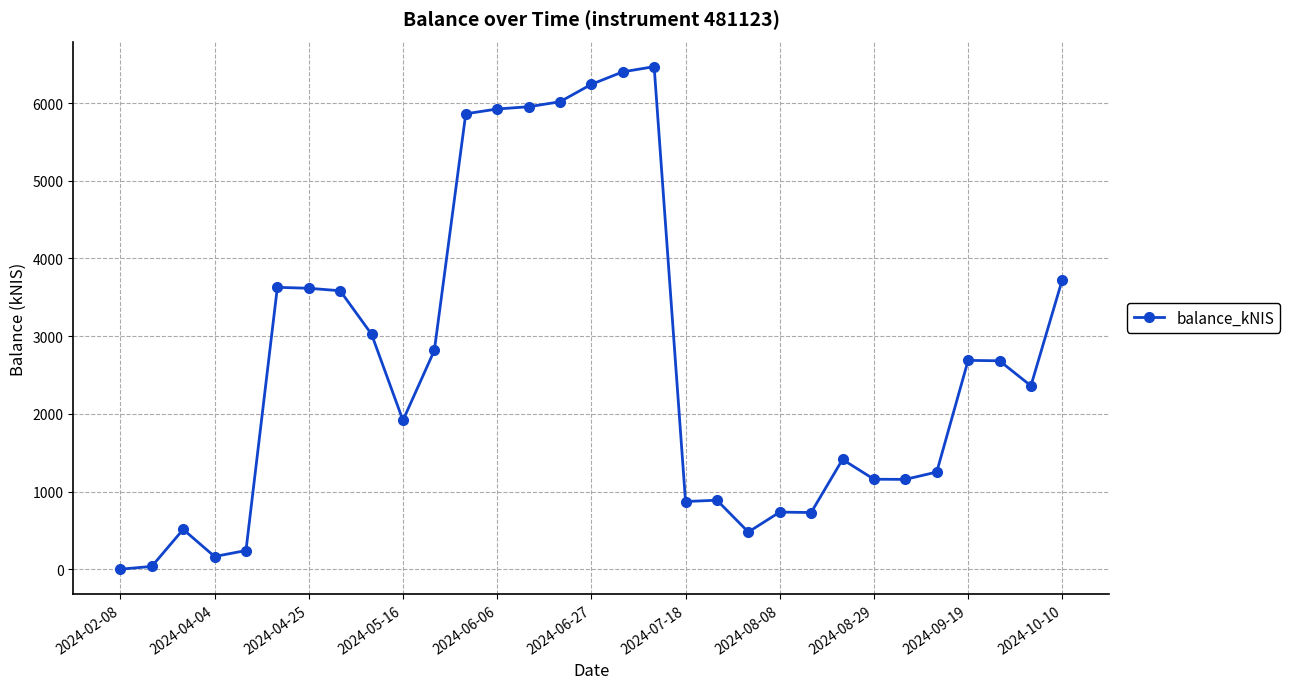

What is the value of the 13th point from the left?

5924.5